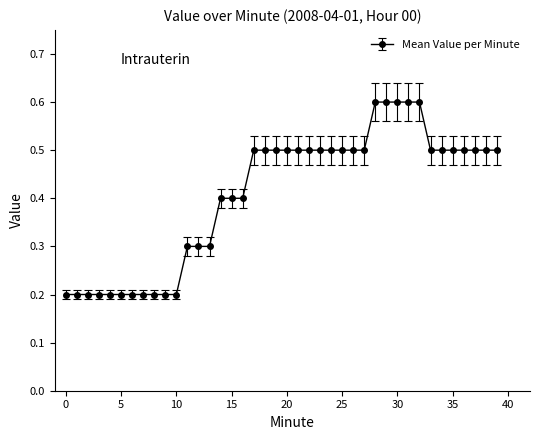

What is the difference between the second highest and minimum values?

0.4